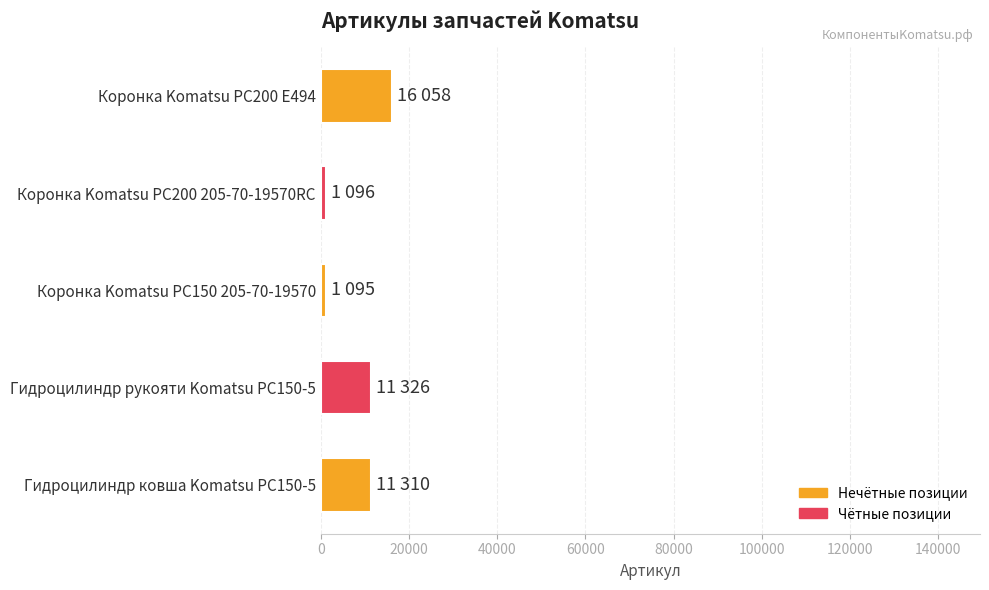

Count the number of data series in this chart.

1